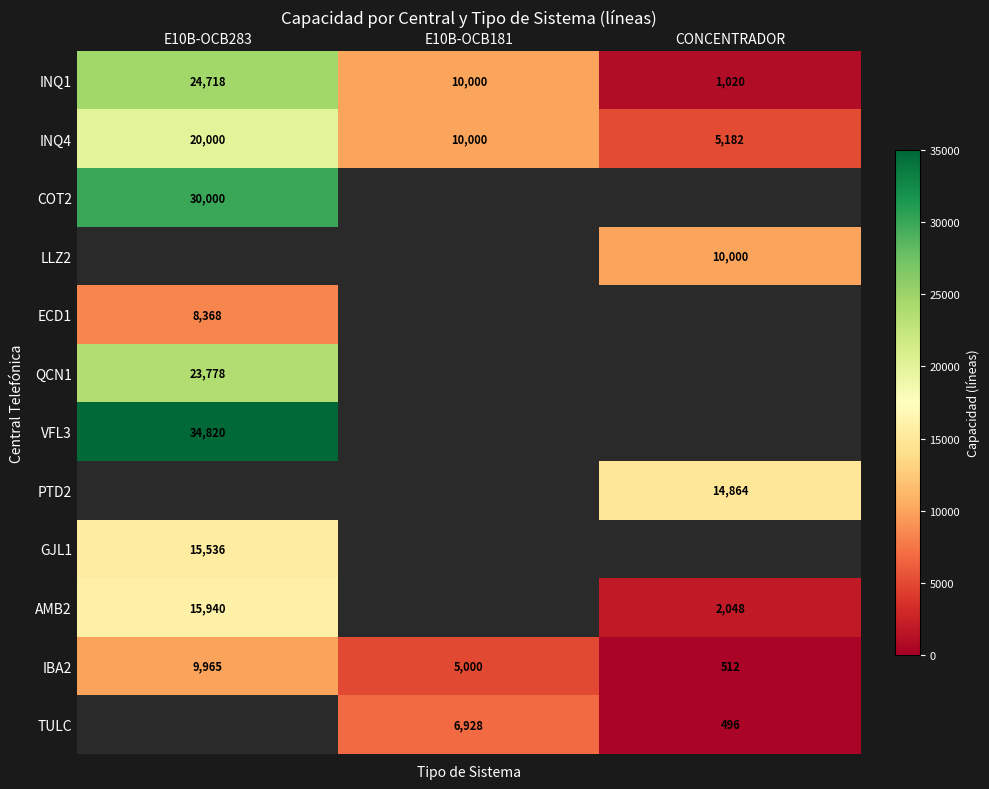

What is the difference between the highest and lowest values at CONCENTRADOR?

14368.0